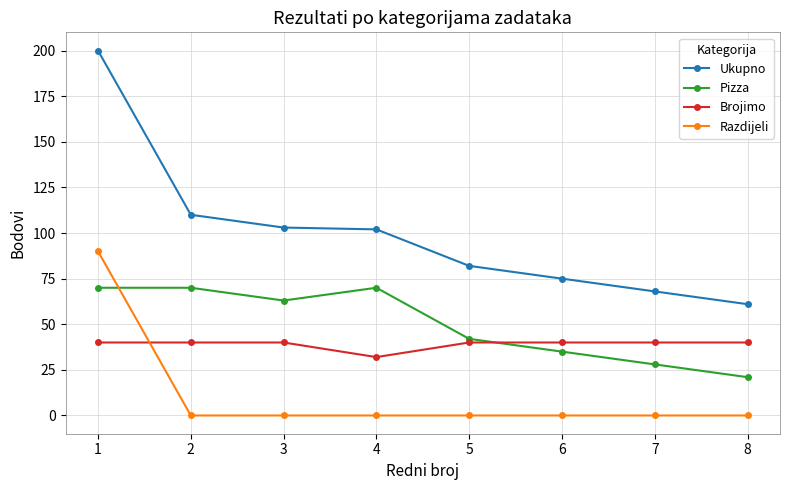

What is the greatest value displayed?

200